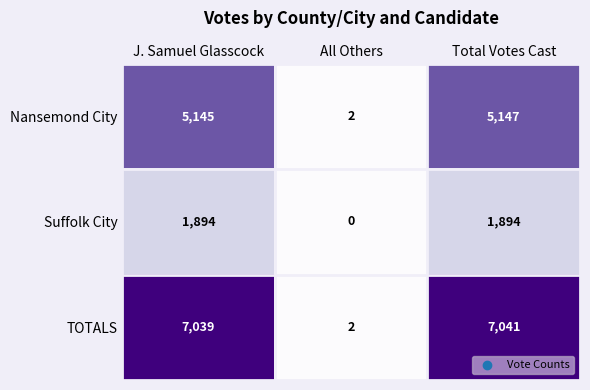

The TOTALS series shows 7041 at Total Votes Cast. True or false?

True